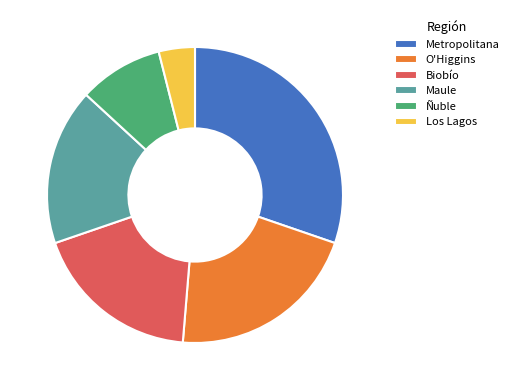

What is the smallest slice in the pie chart?

Los Lagos